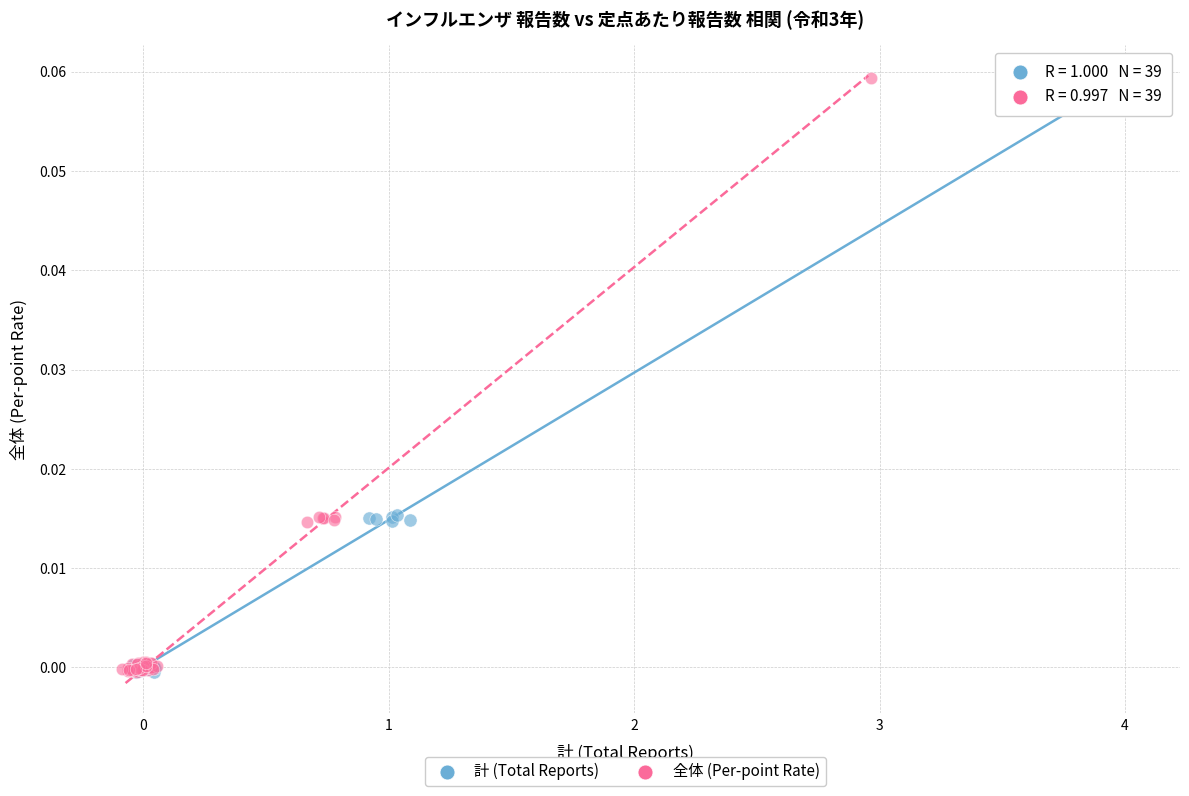

Which series has the widest spread of Y values?

計 (Total Reports)